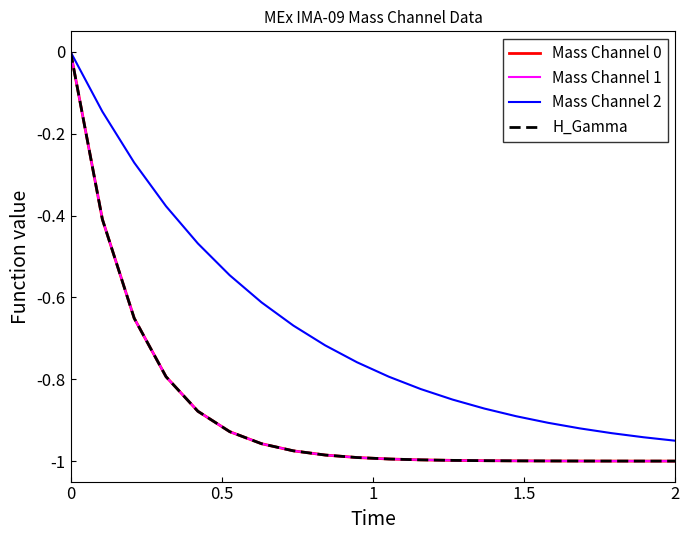

True or false: H_Gamma has more than 2 points higher than both neighbors.

False